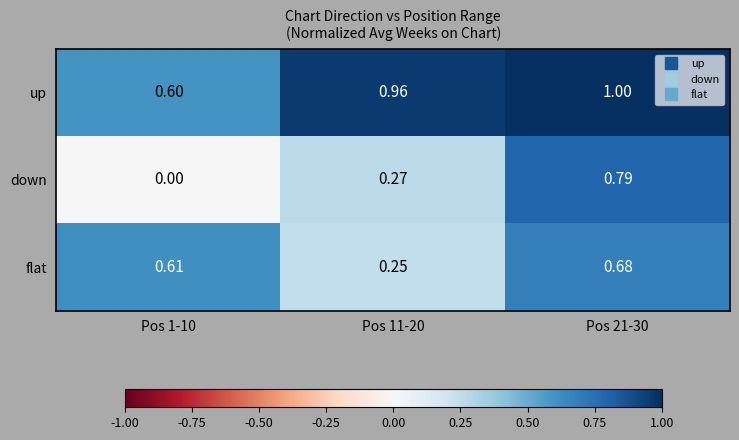

Between Pos 11-20 and Pos 21-30, which series saw the biggest shift?

down